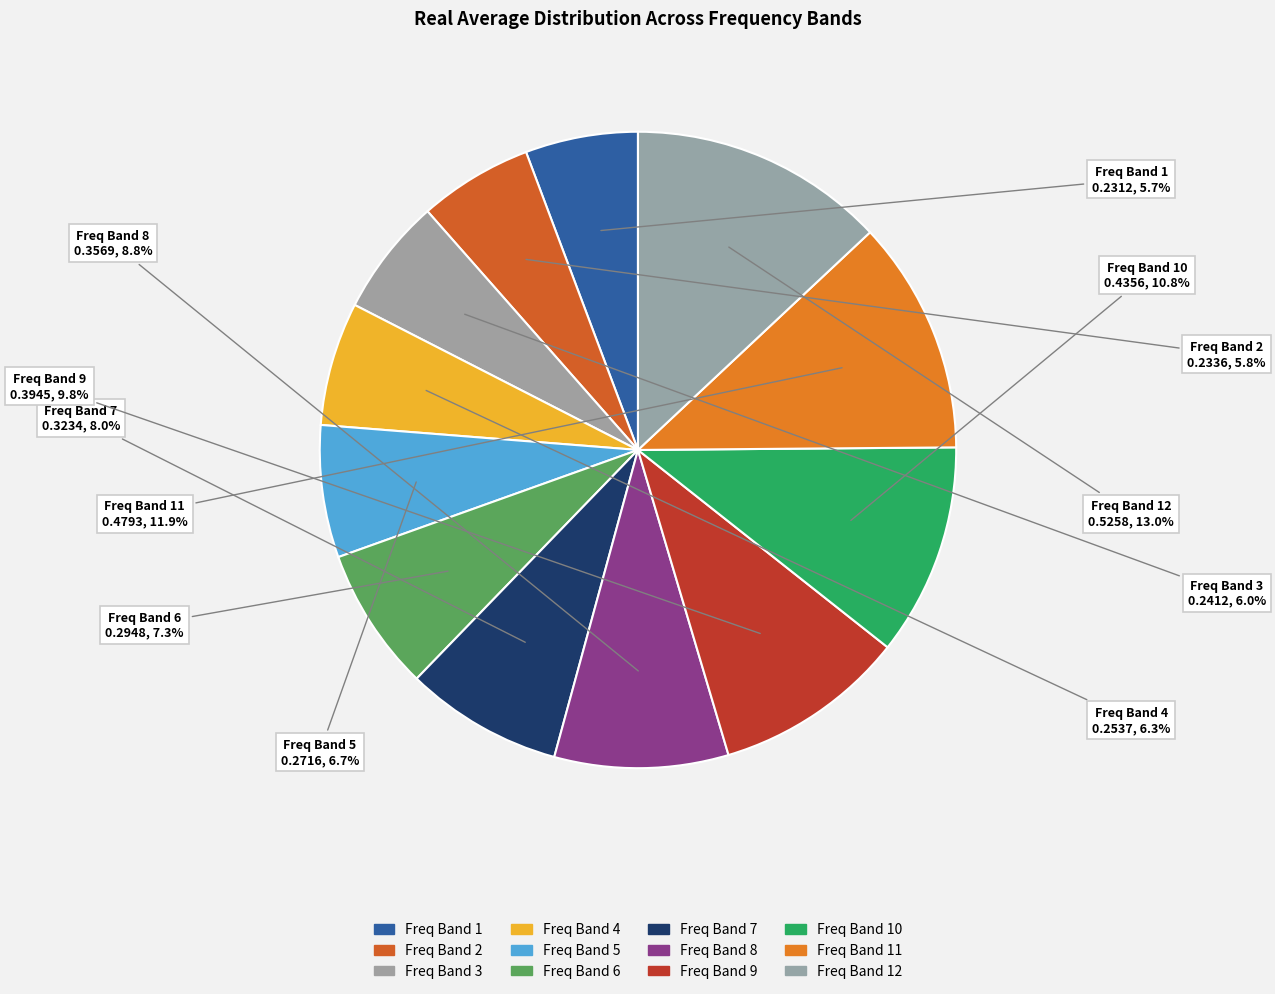

Does any single category account for the majority?

No